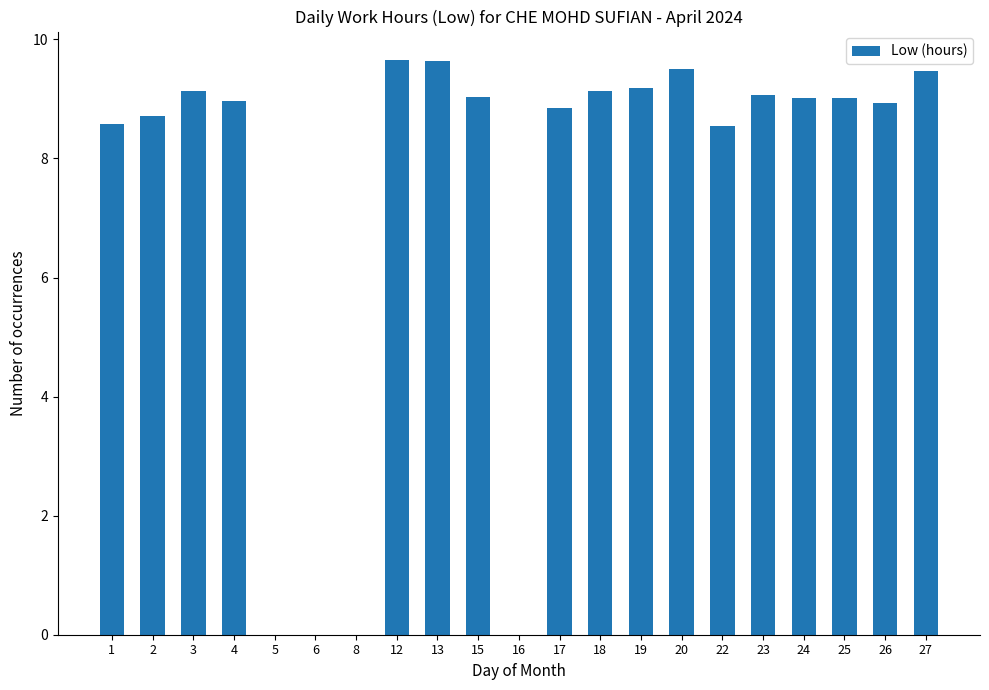

True or false: the data shows 9.0 at 24.

True